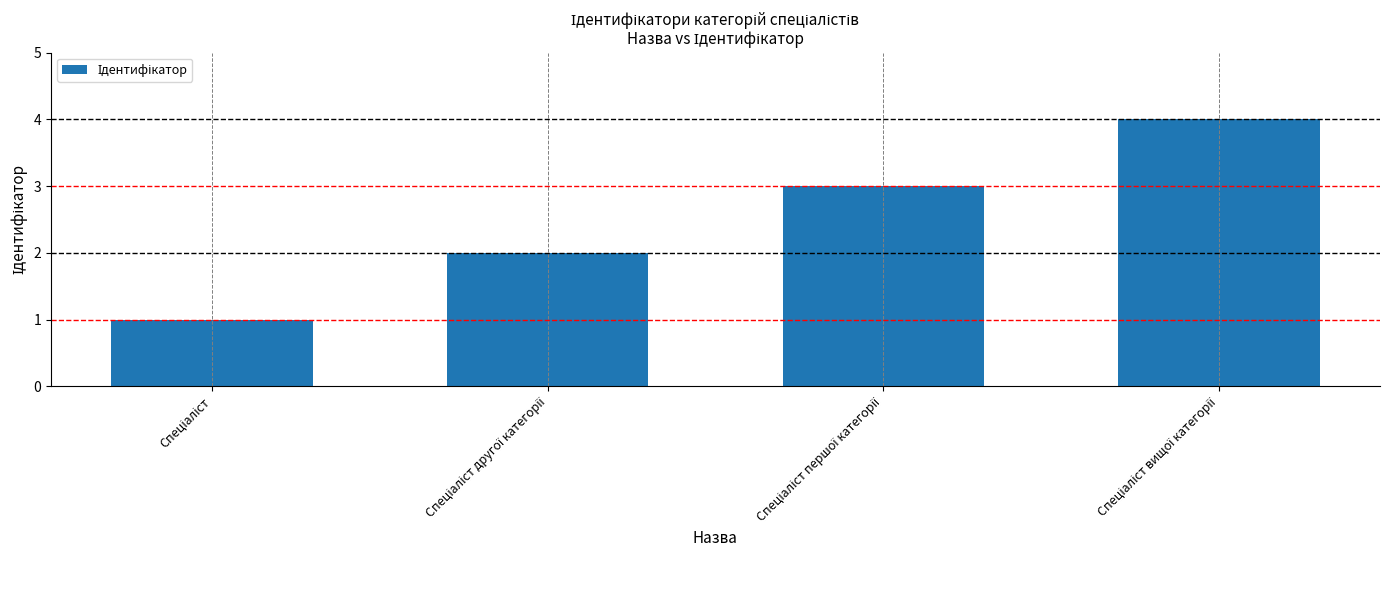

What is the sum of all values?

10